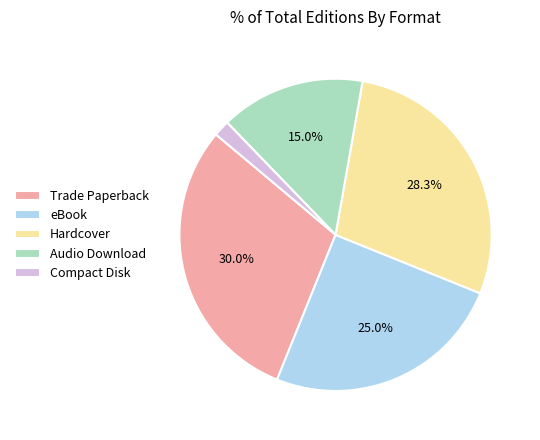

What percentage do eBook and Hardcover together represent?

53.3%